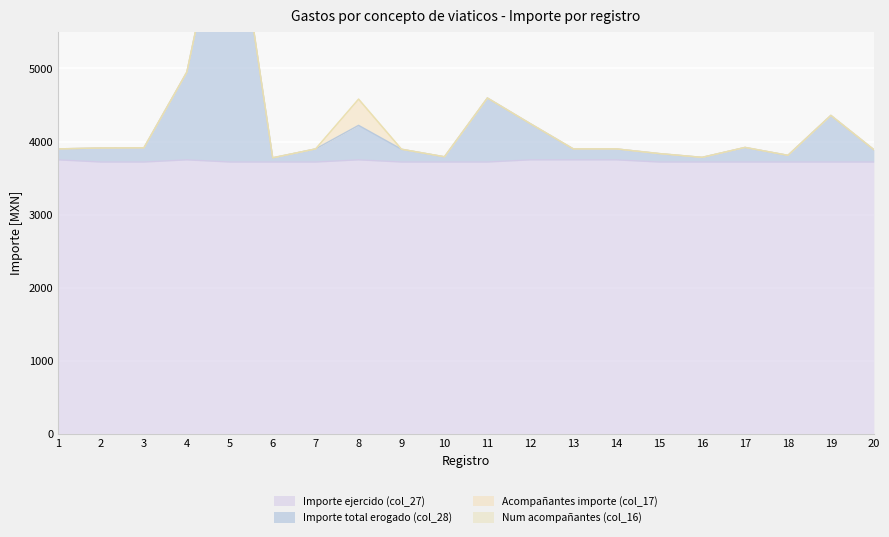

What is the sum of all Importe ejercido (col_27) values?

74580